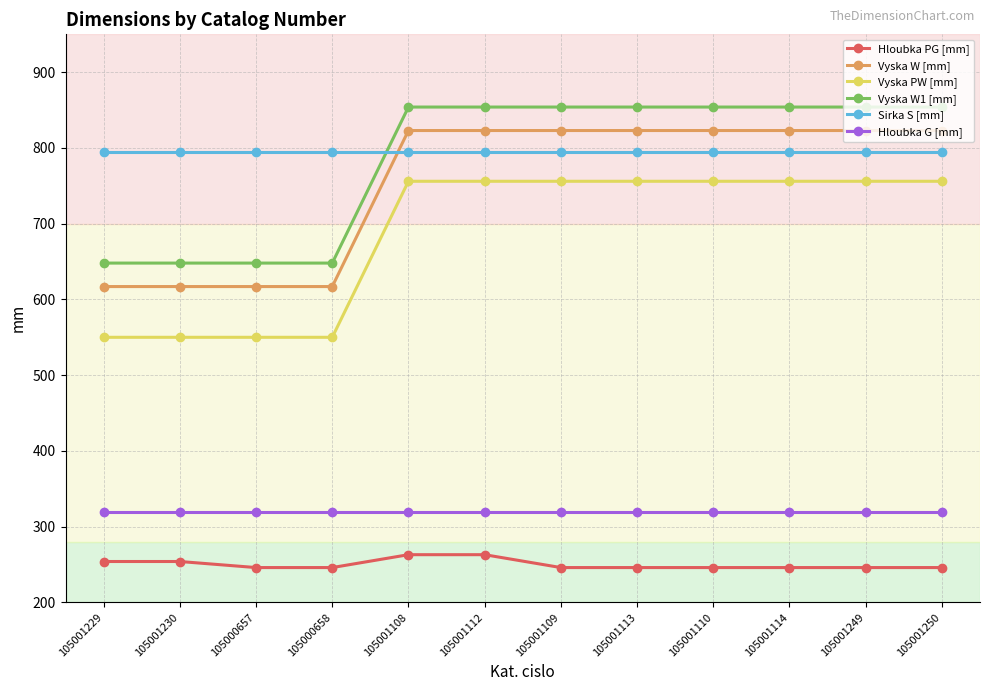

What is the greatest value displayed?

854